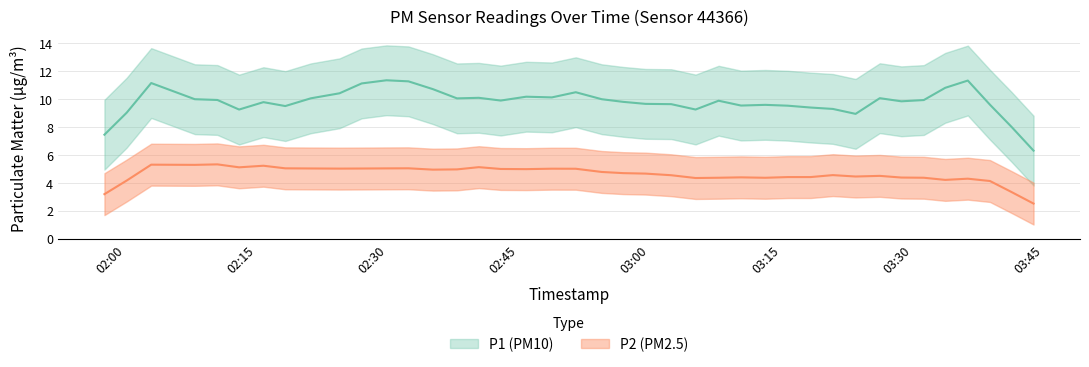

True or false: P2 has a value of 4.9 at 20.

True